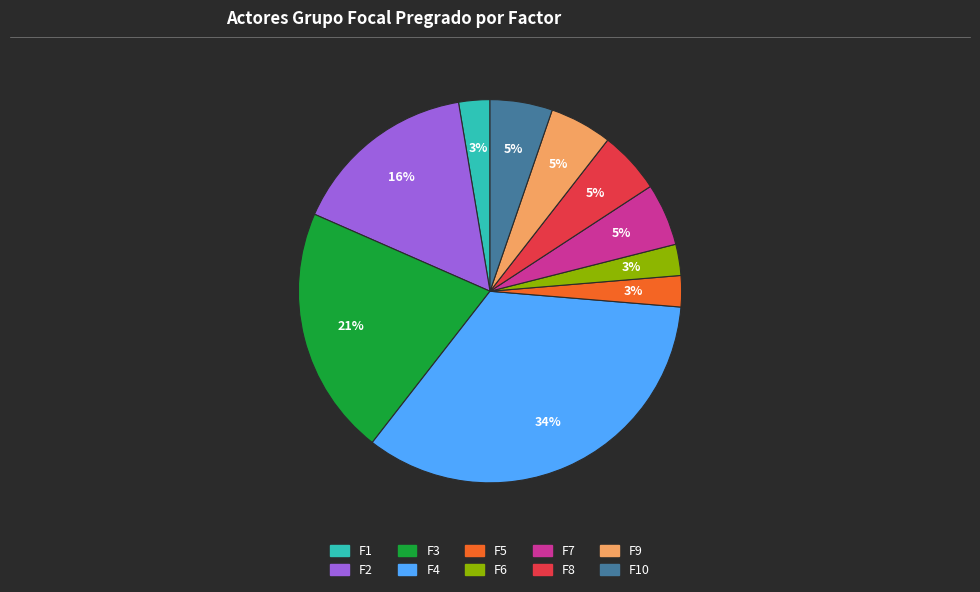

Does any single category account for the majority?

No